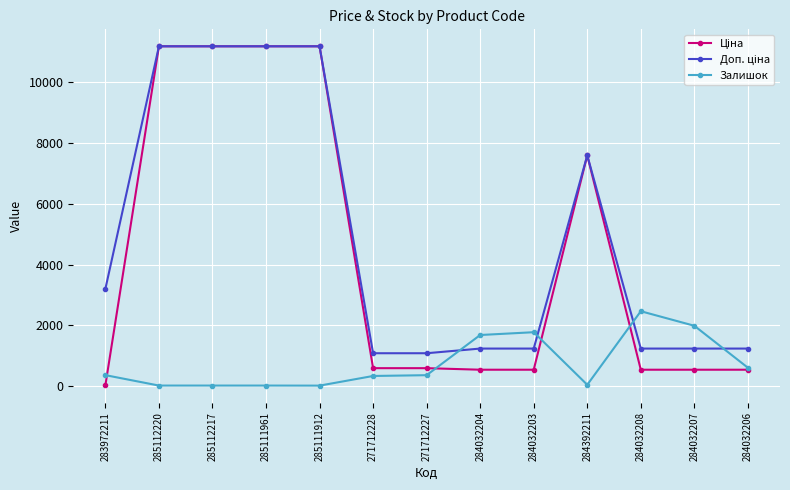

What is the value of the Залишок point at the 11th from the left?

2465.0